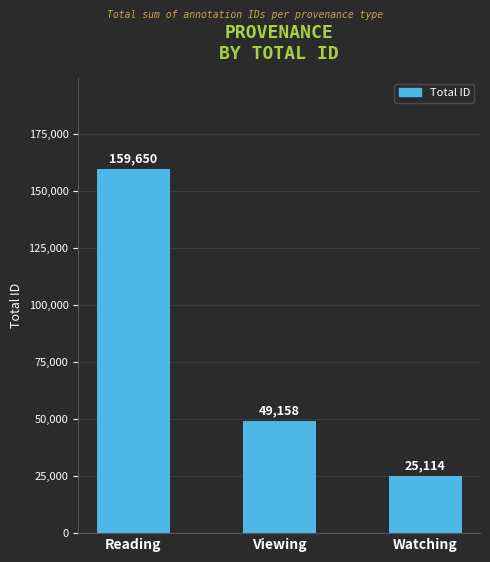

The value at Reading is 261829. True or false?

False